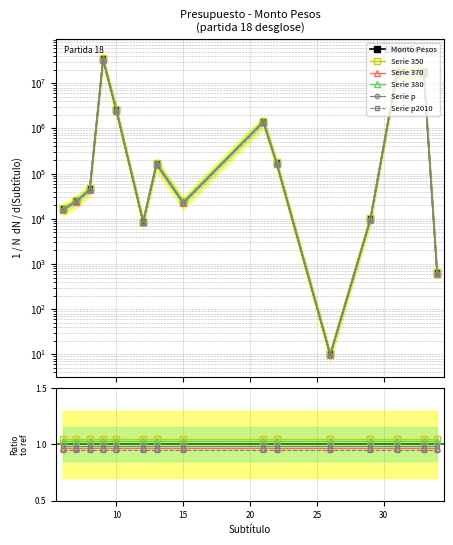

True or false: Serie p2010 and Monto Pesos intersect in this chart.

False